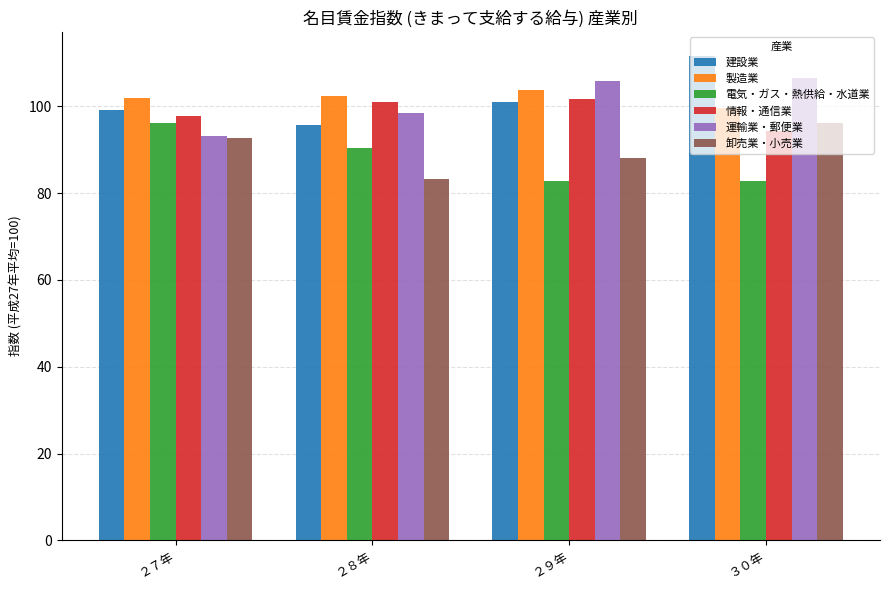

How many groups of bars are there?

4